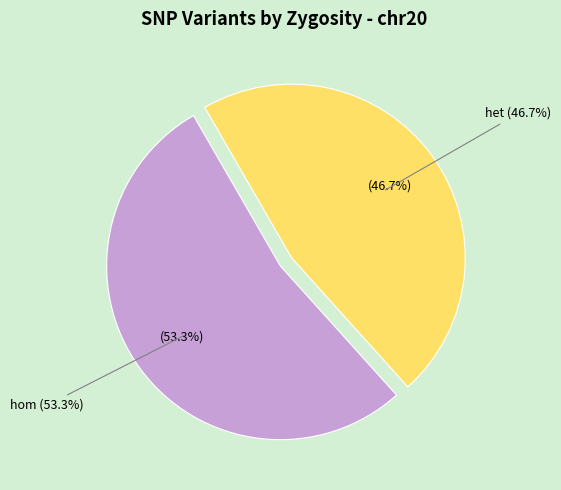

Is it true that A is 14% of the pie?

False